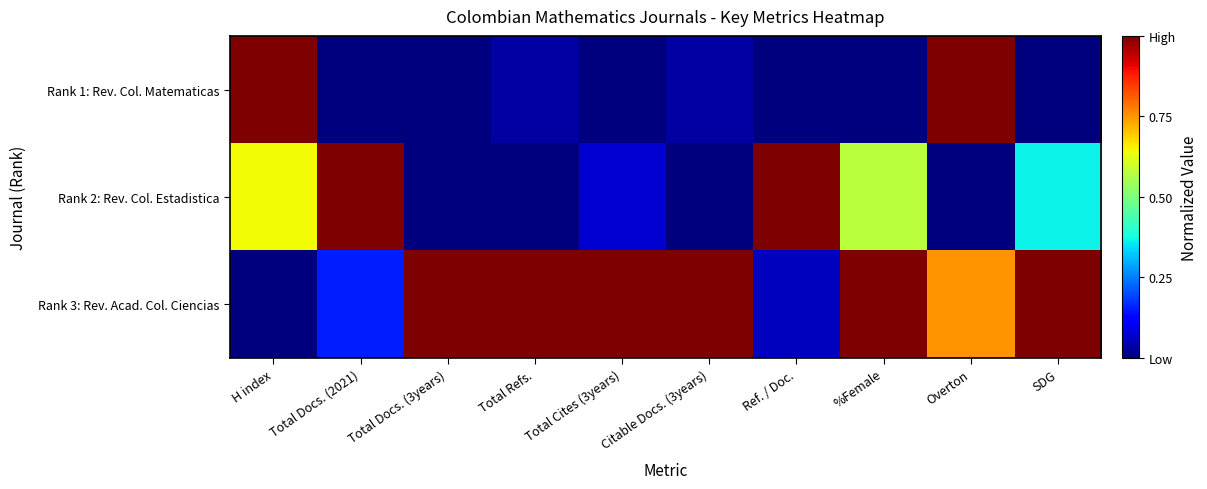

Which series has the largest total across all categories?

Rank 3: Rev. Acad. Col. Ciencias